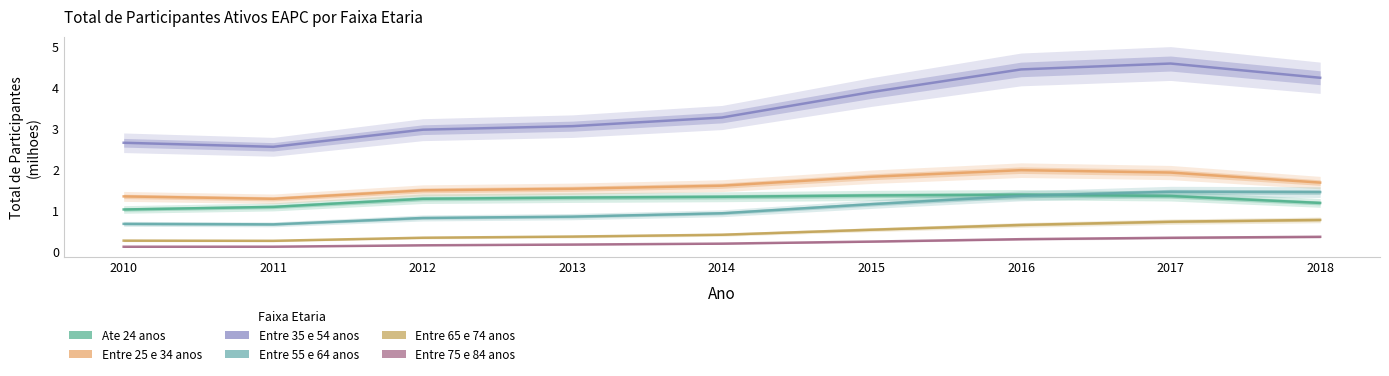

The Entre 75 e 84 anos series shows 0.1 at 2010. True or false?

True